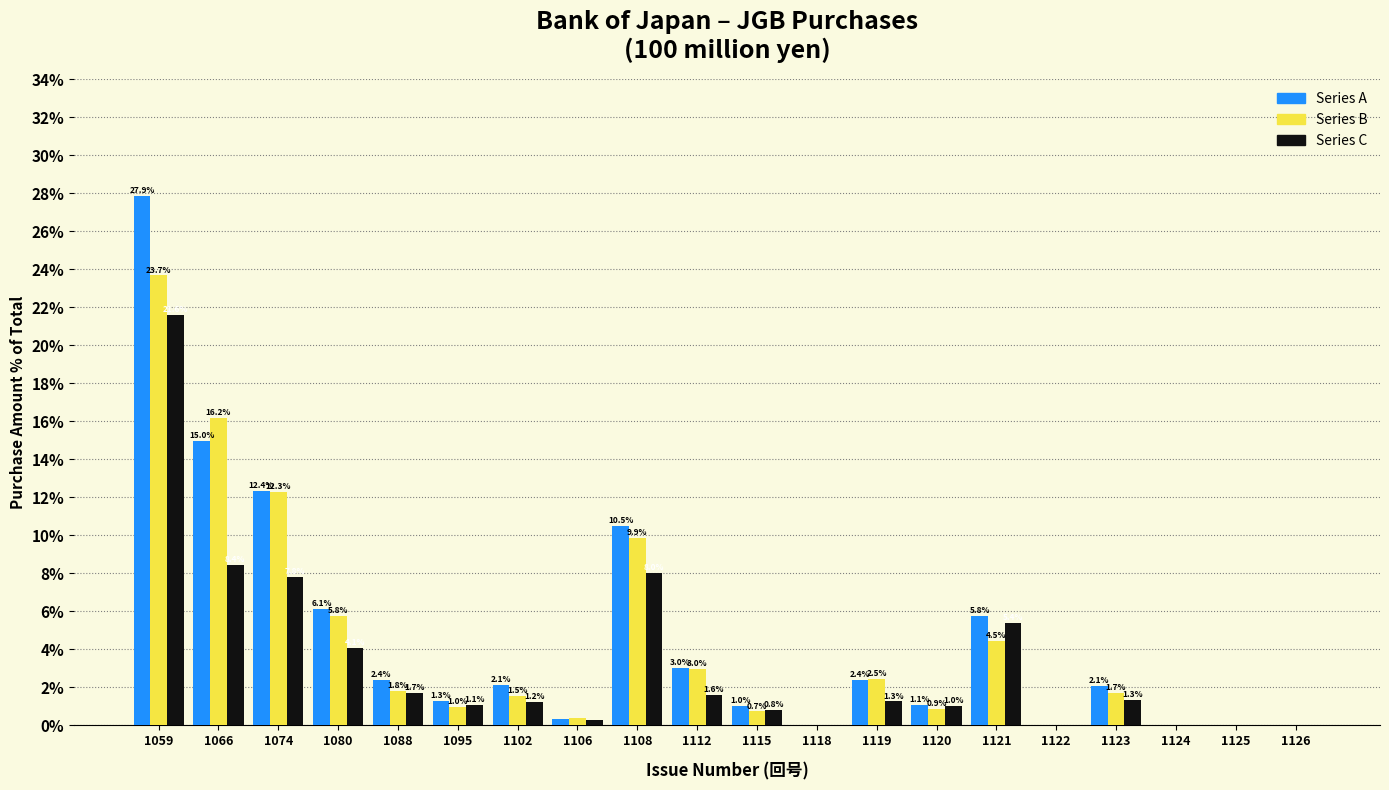

At which category is the sum across all series the highest?

1059